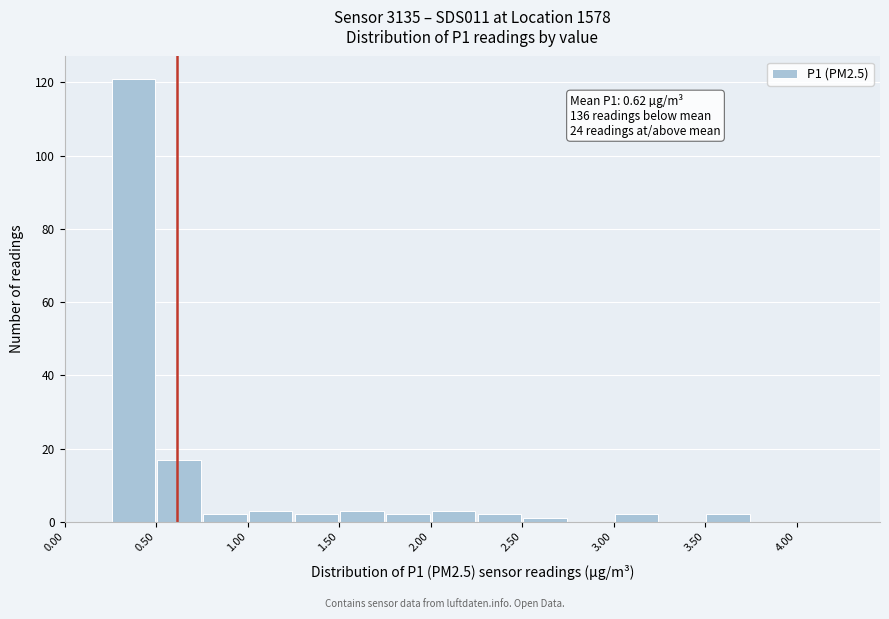

Over which range of the x-axis is the bar tallest?

0.25 to 0.50